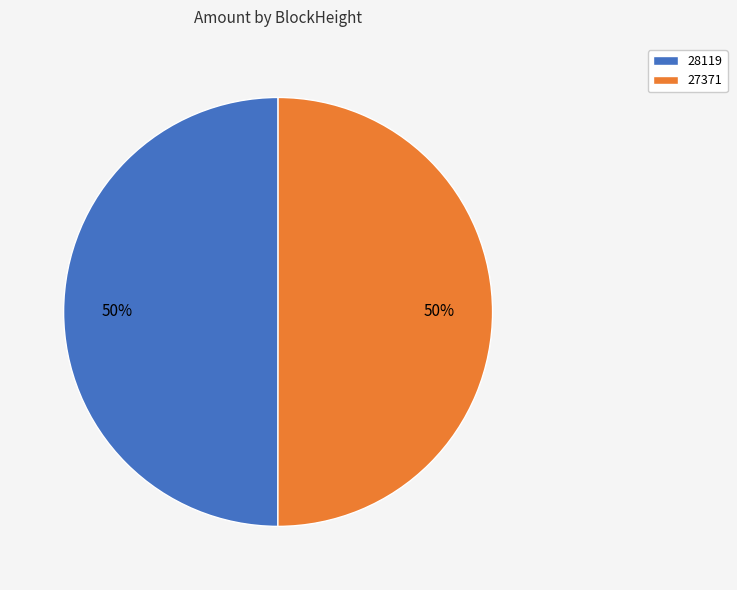

To the nearest percent, what is the difference between the largest and smallest slice percentages?

0%